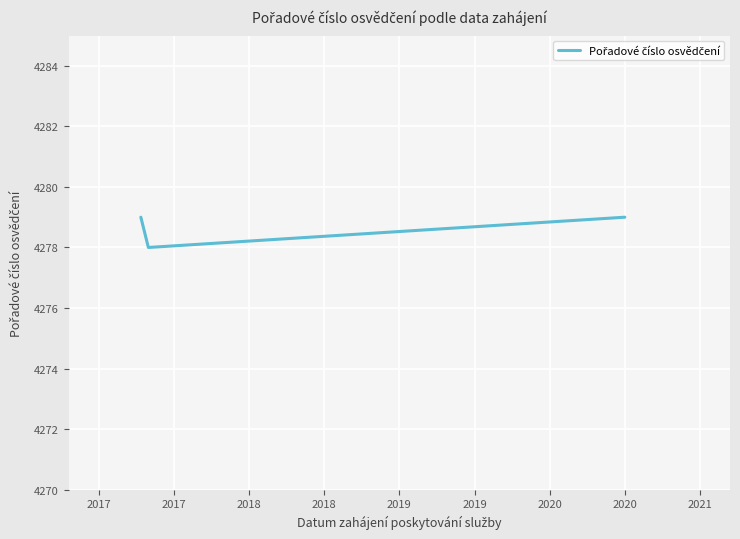

What is the greatest value displayed?

4279